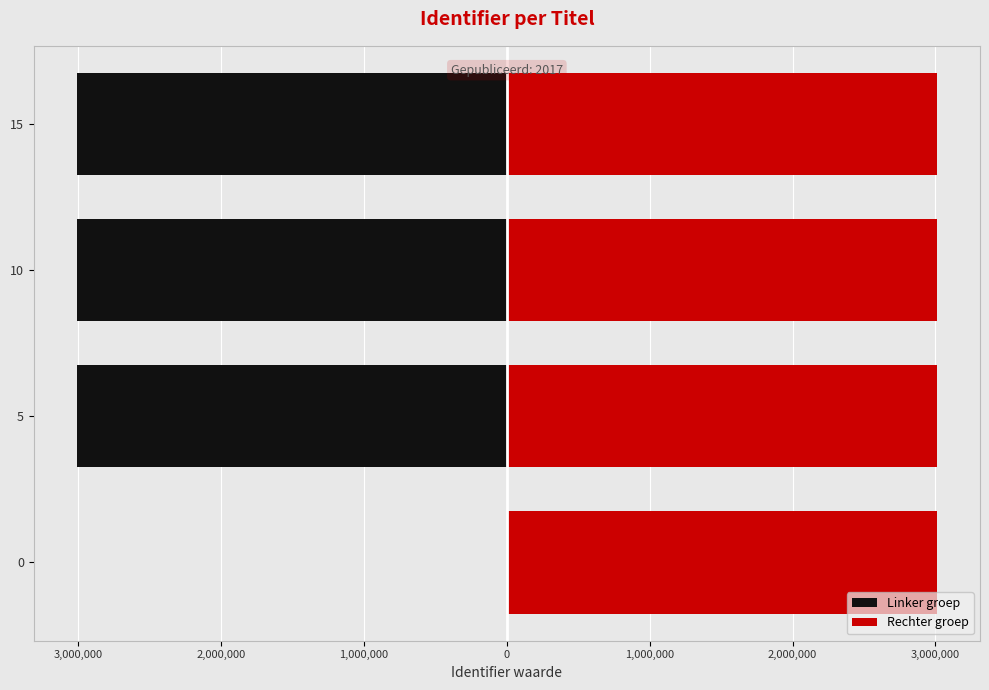

What is the minimum value shown in the chart?

-3011397